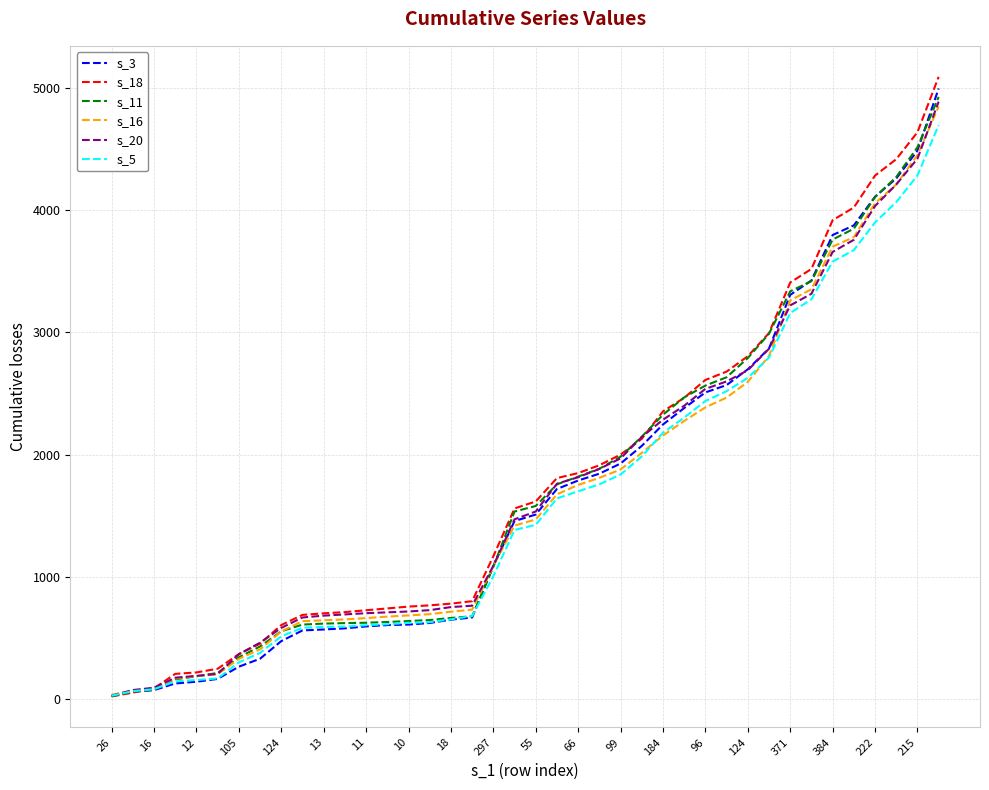

Which series has the widest spread of values?

s_18